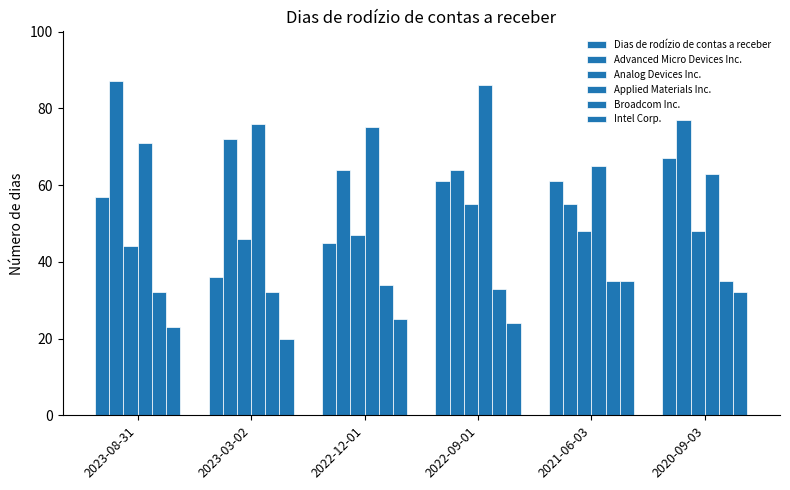

How many data points does each series have?

6